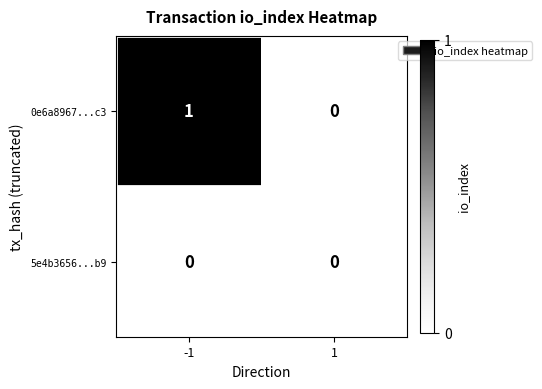

Which series has the widest spread of values?

0e6a8967...c3